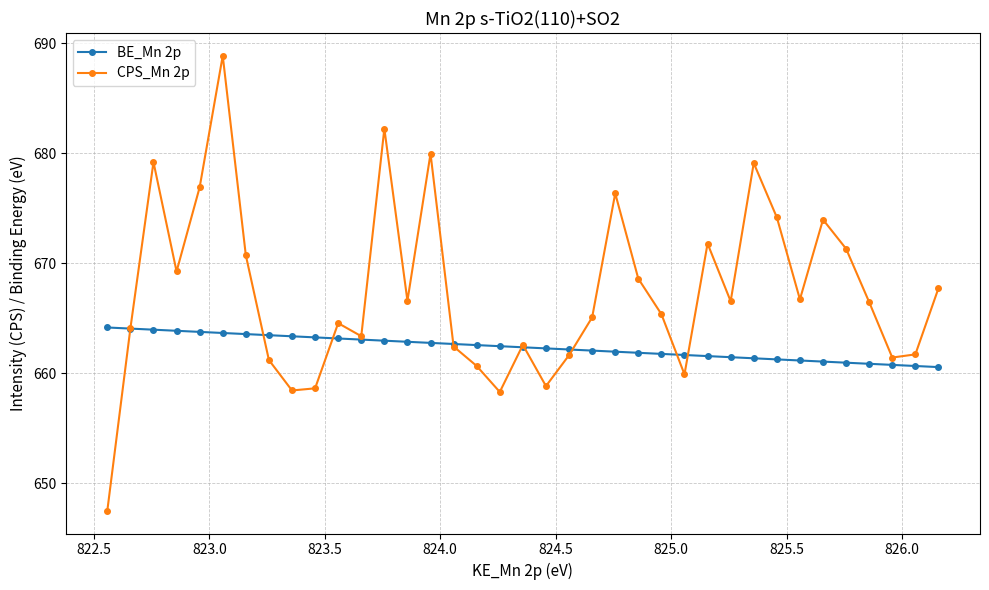

True or false: CPS_Mn 2p has more than 0 points higher than both neighbors.

True